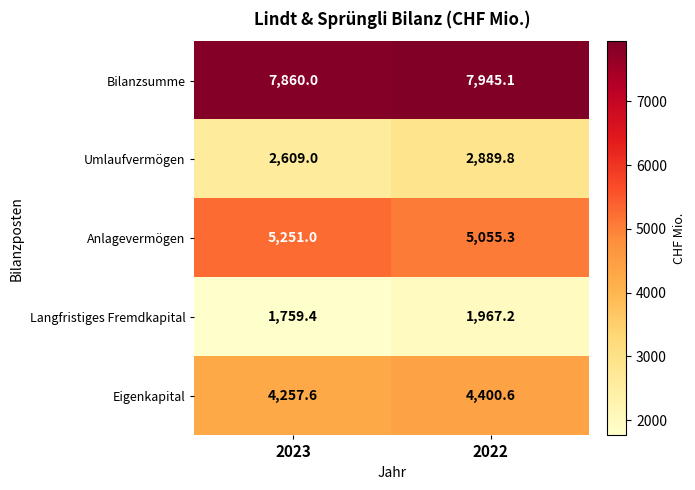

How many categories are shown in the chart?

2